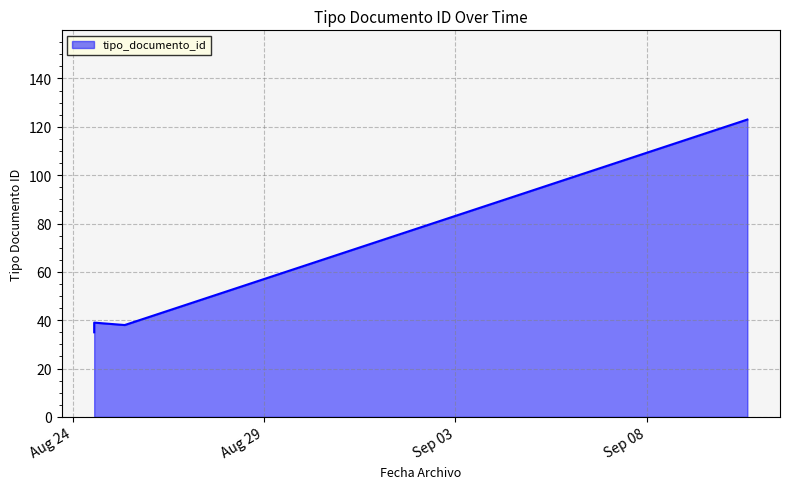

At which label does the data first exceed 38?

2015-08-24 13:32:34